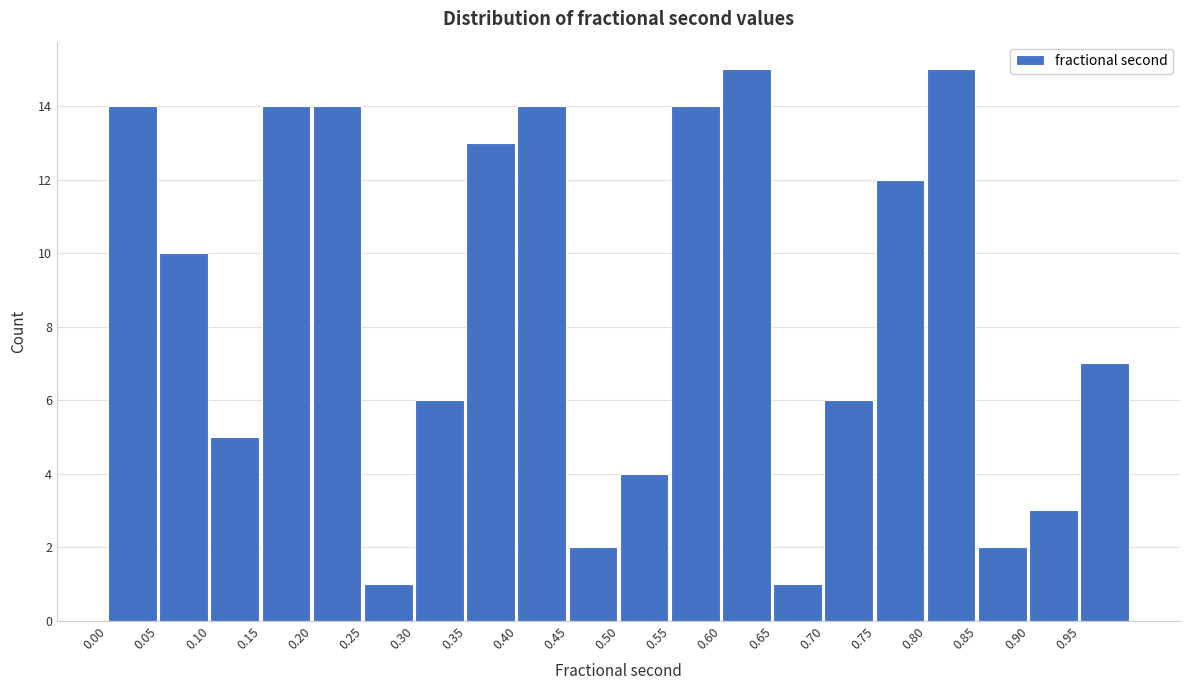

What is the height of the bar covering 0.60 to 0.65 on the x-axis? The values are not printed on the chart, so give them approximately, as read against the axis.

15